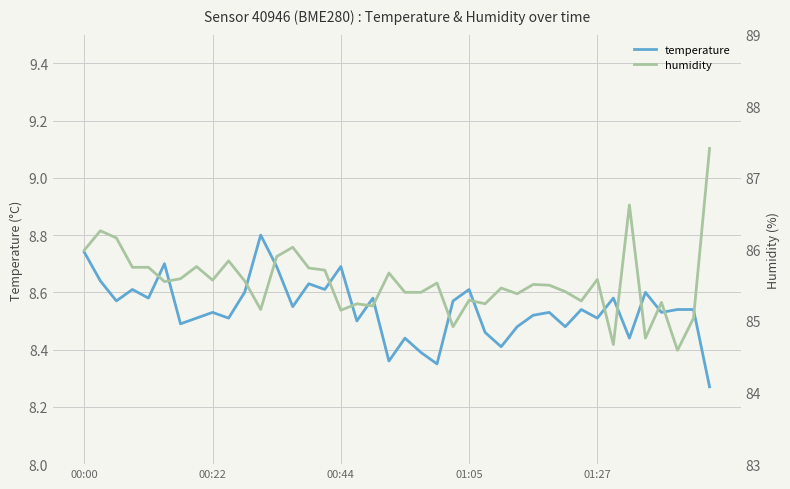

True or false: humidity has more than 2 points higher than both neighbors.

True